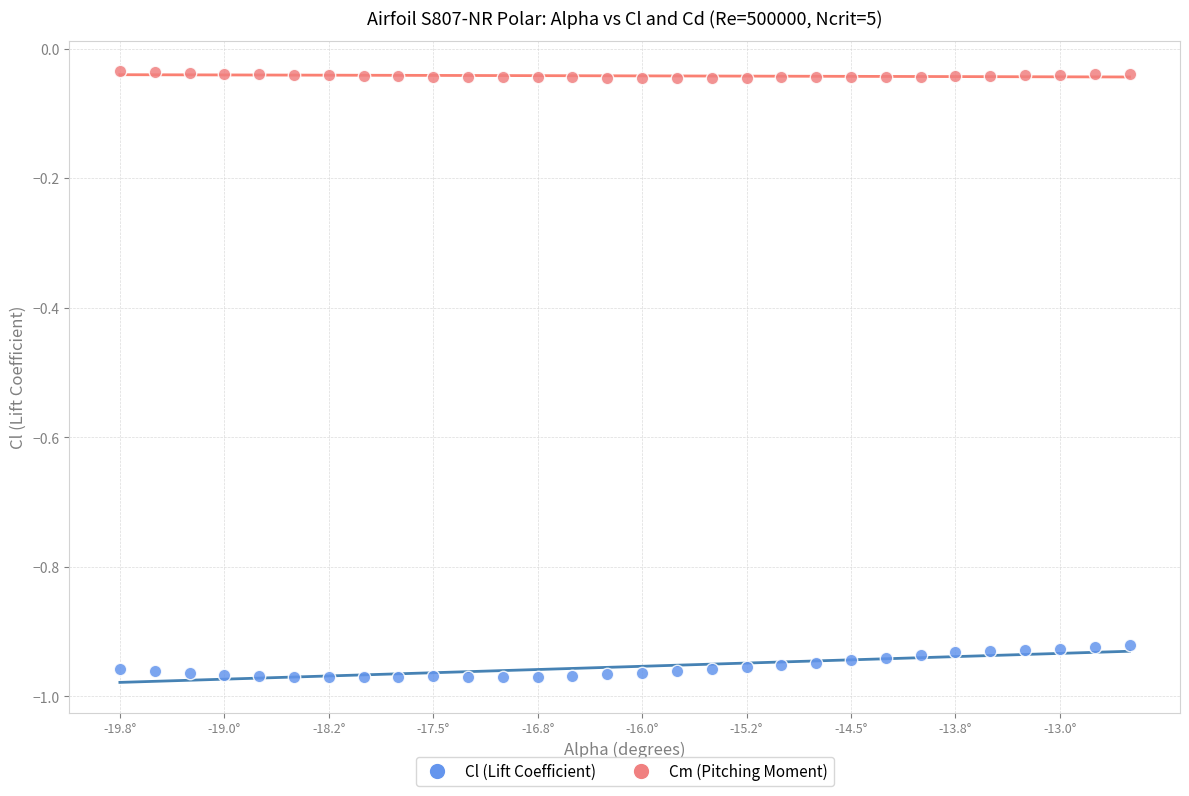

Across all data points, what is the range of X values (max minus min)?

7.2